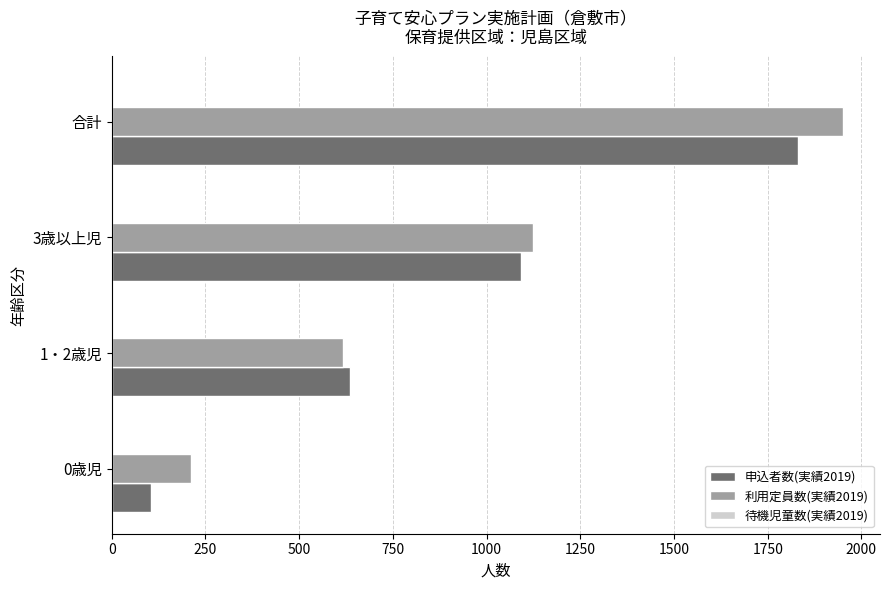

What is the lowest value of the 申込者数(実績2019) series?

104